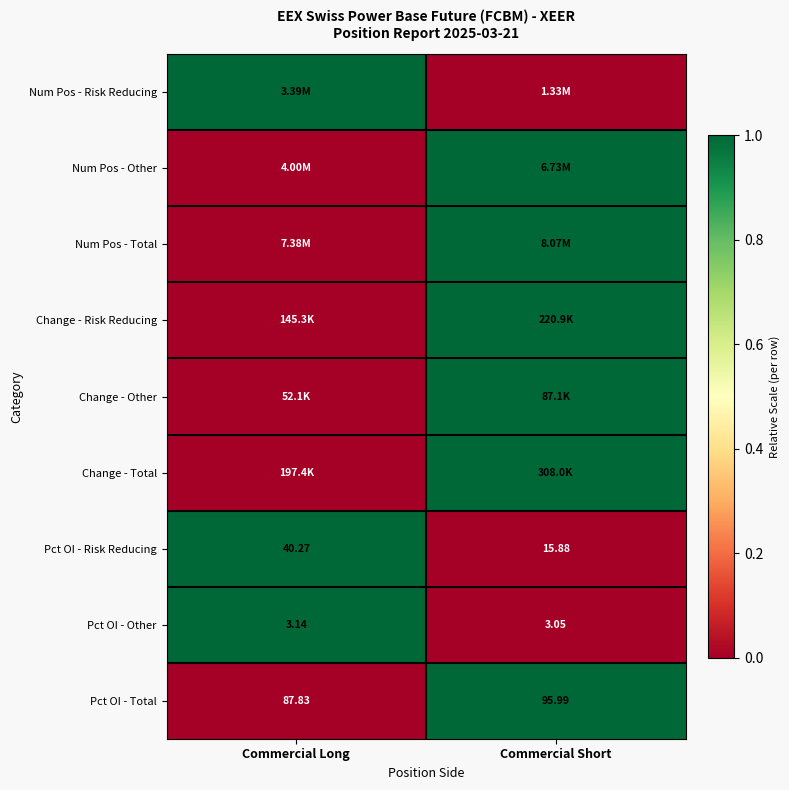

At which label does Pct OI - Total reach its minimum?

Commercial Long